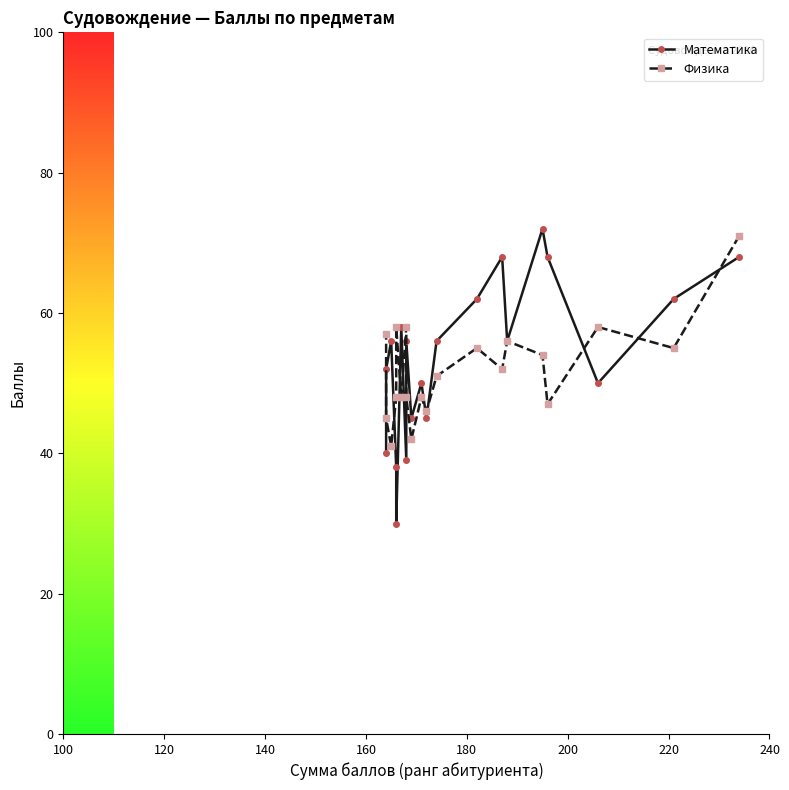

The Физика series shows 72 at 180. True or false?

False